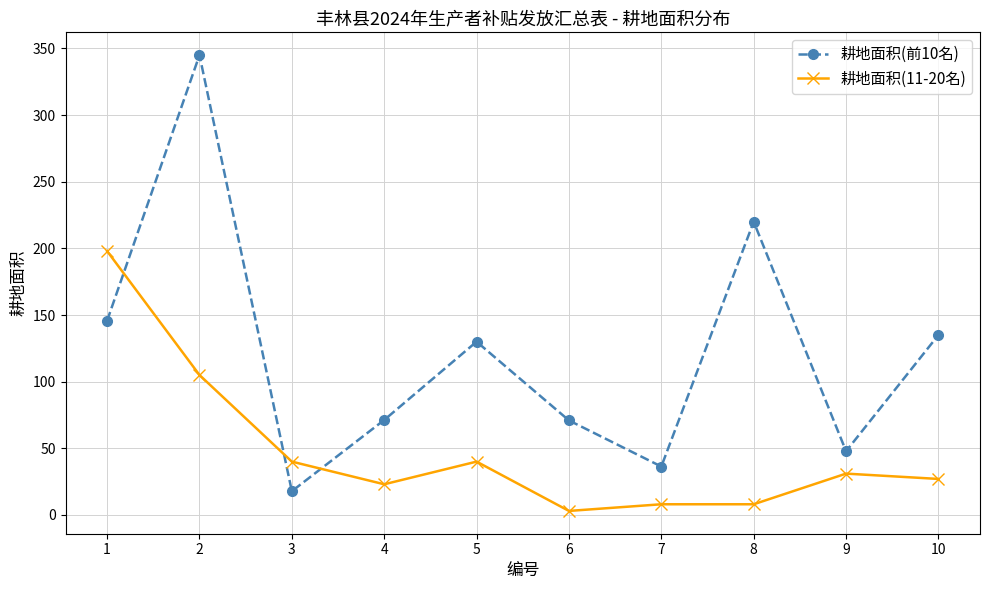

Is it true that 耕地面积(11-20名) equals 160.9 at 2?

False